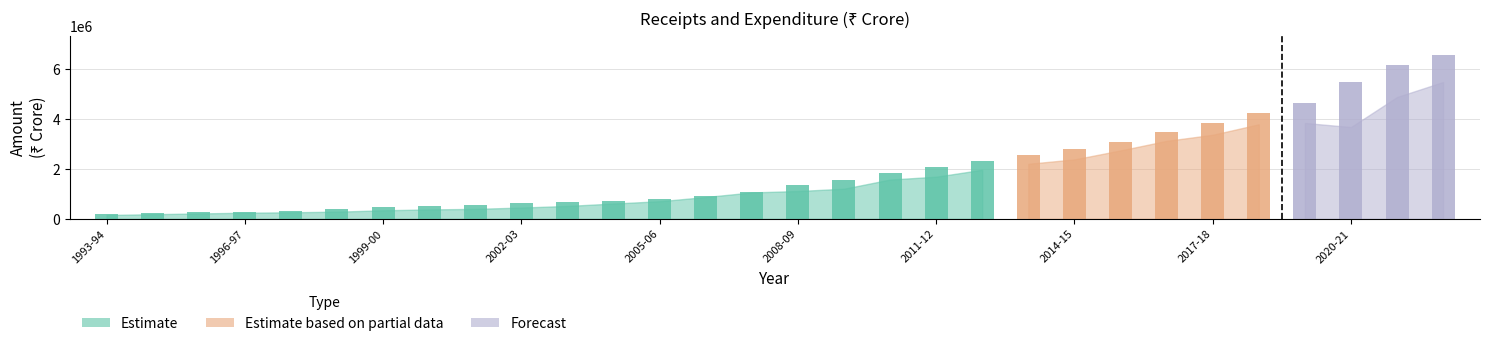

Is it true that Revenue Expenditure equals 4566590 at 2015-16?

False